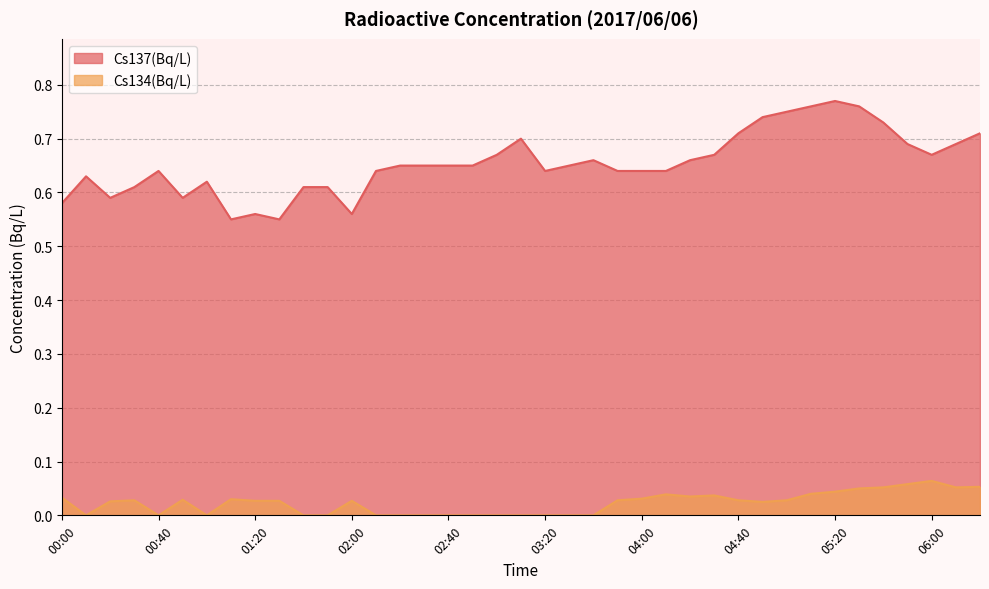

Which category has the lowest value across all series?

00:10